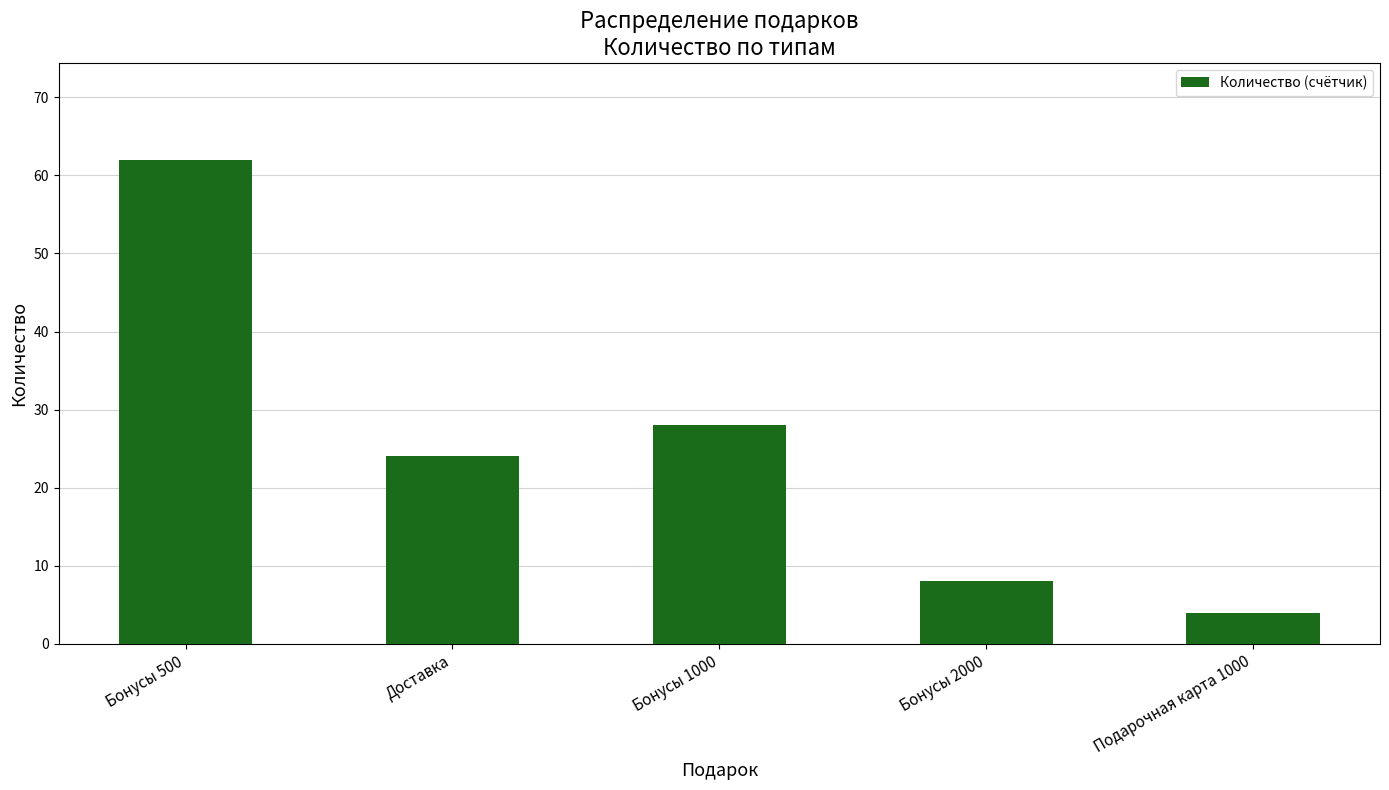

Where does the data first go above 24?

Бонусы 500